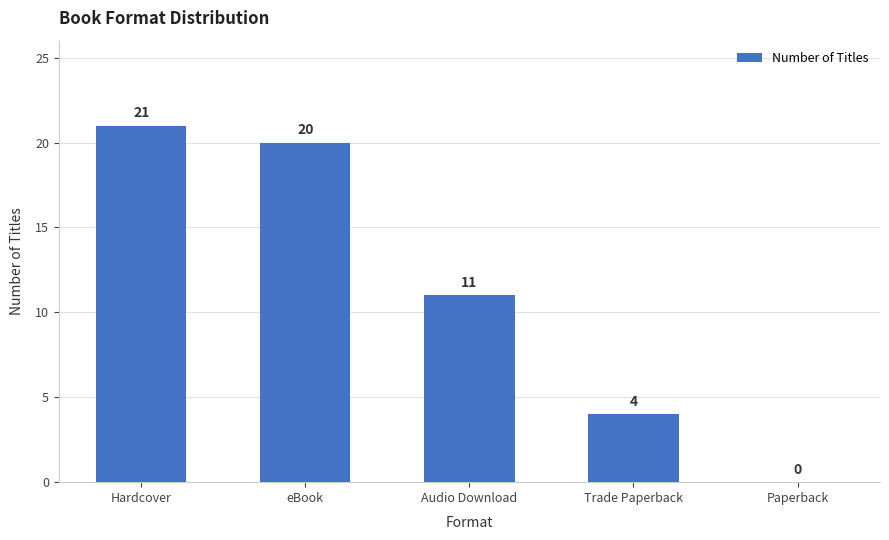

The chart shows a value of 2 at Trade Paperback. True or false?

False